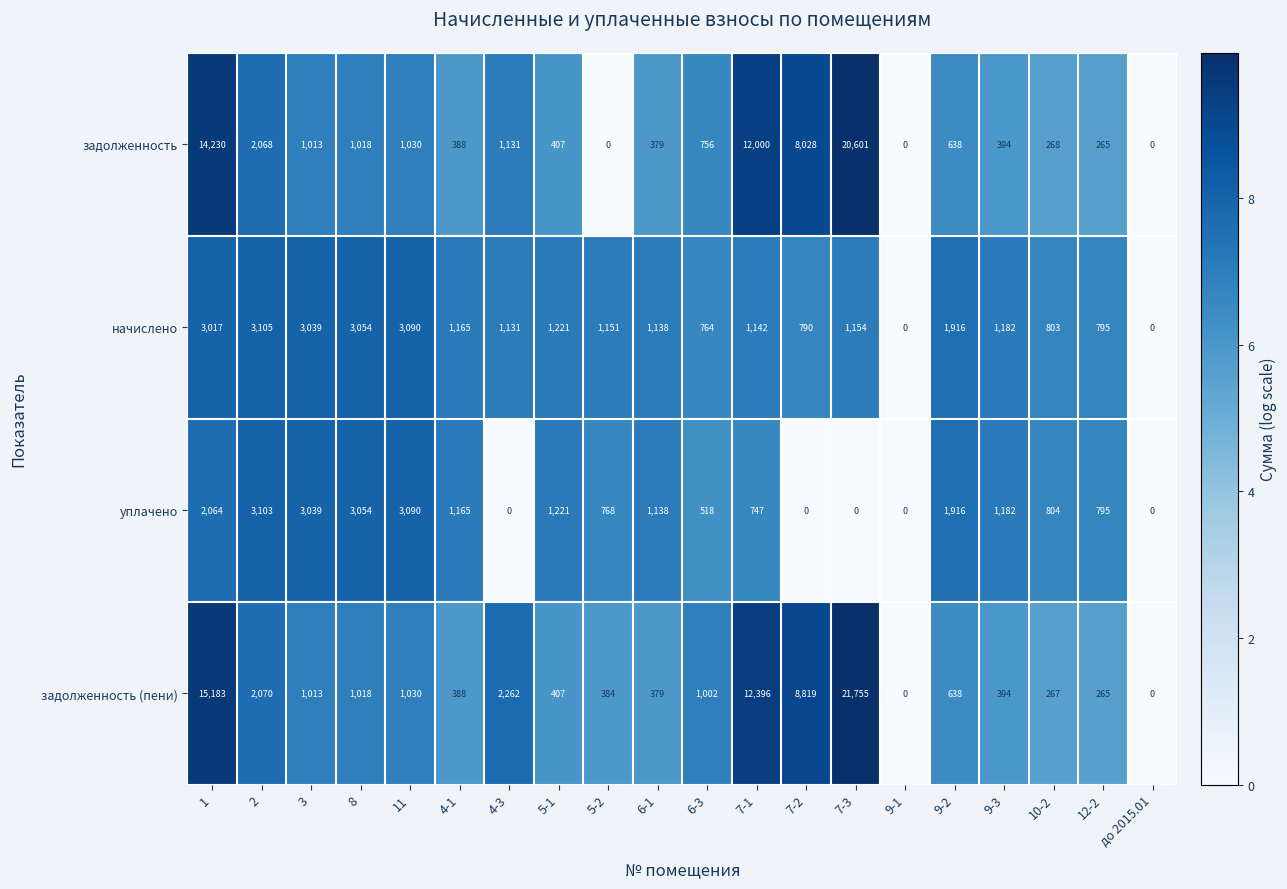

What is the greatest value displayed?

21755